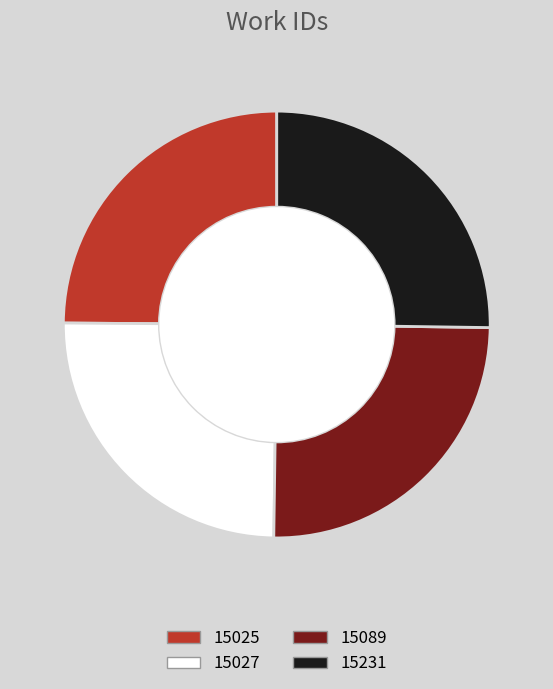

Is there a majority slice in this chart?

No